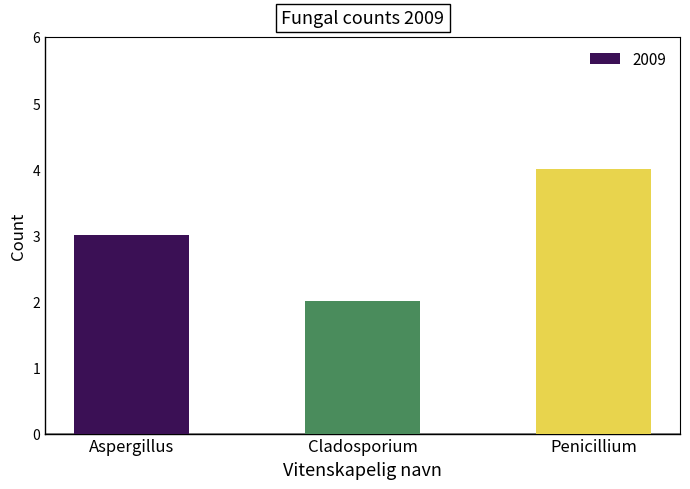

Is it true that the value at Cladosporium is 3?

False